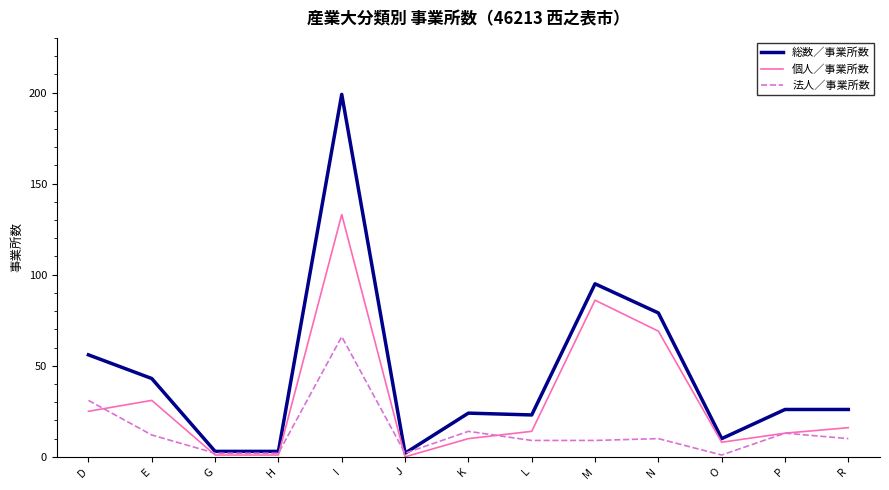

At how many categories does at least one series exceed 137?

1